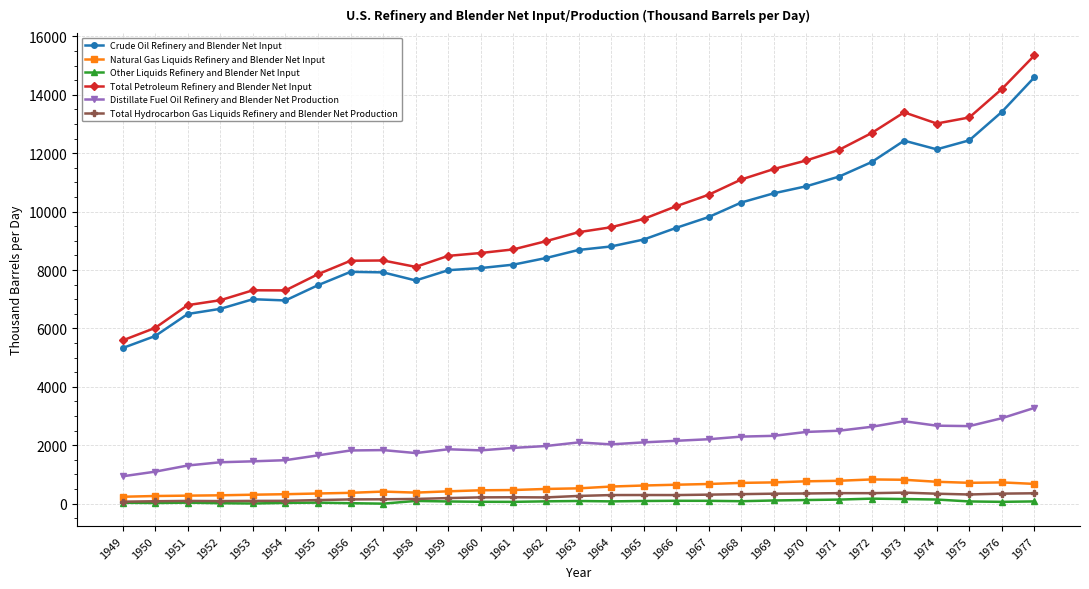

The Natural Gas Liquids Refinery and Blender Net Input series shows 645.4 at 1966. True or false?

True